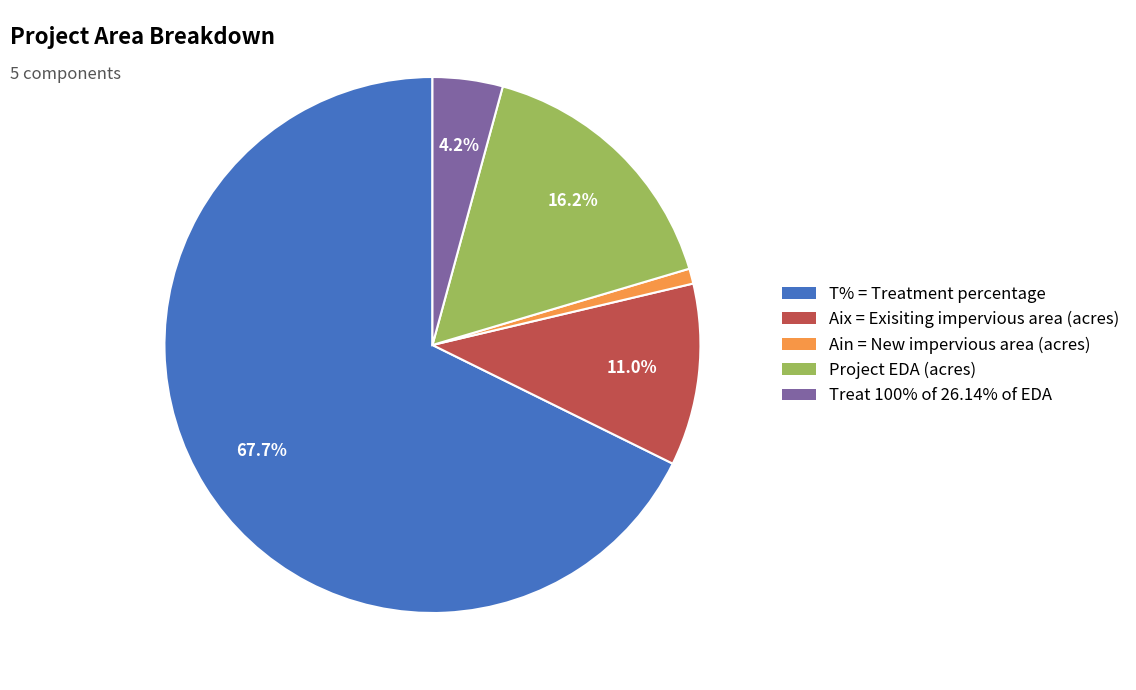

What percentage is the Treat 100% of 26.14% of EDA slice, to the nearest percent?

4%